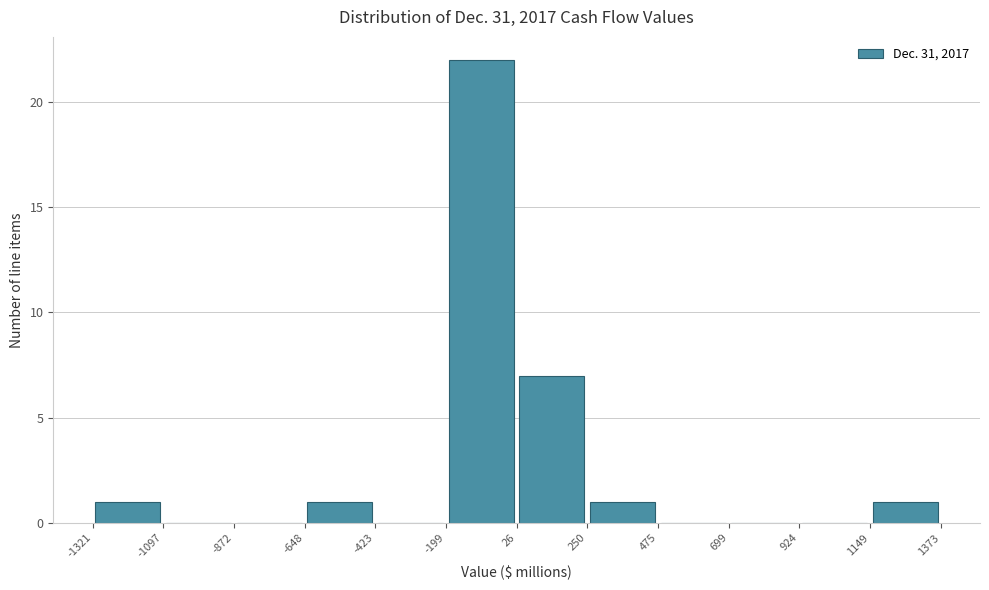

Reading left to right, transcribe this chart: for each bar, give the range it covers on the x-axis and its height. The values are not printed on the chart, so give them approximately, as read against the axis.

-1321 to -1097: 1
-1097 to -872: 0
-872 to -648: 0
-648 to -423: 1
-423 to -199: 0
-199 to 26: 22
26 to 250: 7
250 to 475: 1
475 to 699: 0
699 to 924: 0
924 to 1149: 0
1149 to 1373: 1